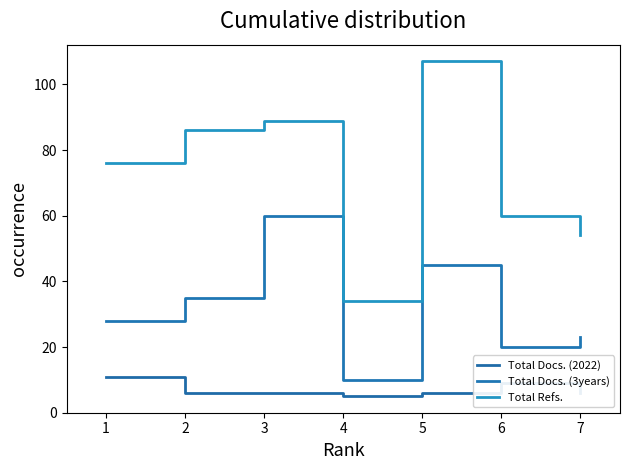

At 1, list the series in order from smallest to largest.

Total Docs. (2022), Total Docs. (3years), Total Refs.